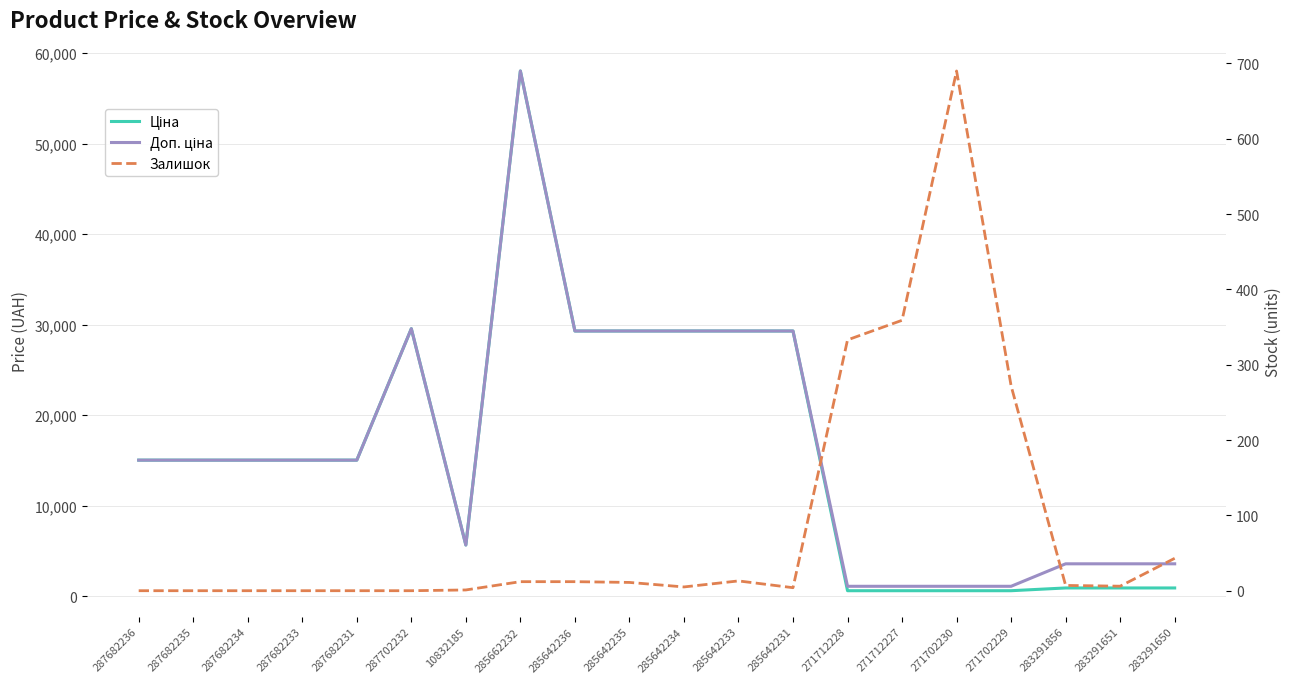

Which has a higher value, 287702232 or 285642236?

287702232